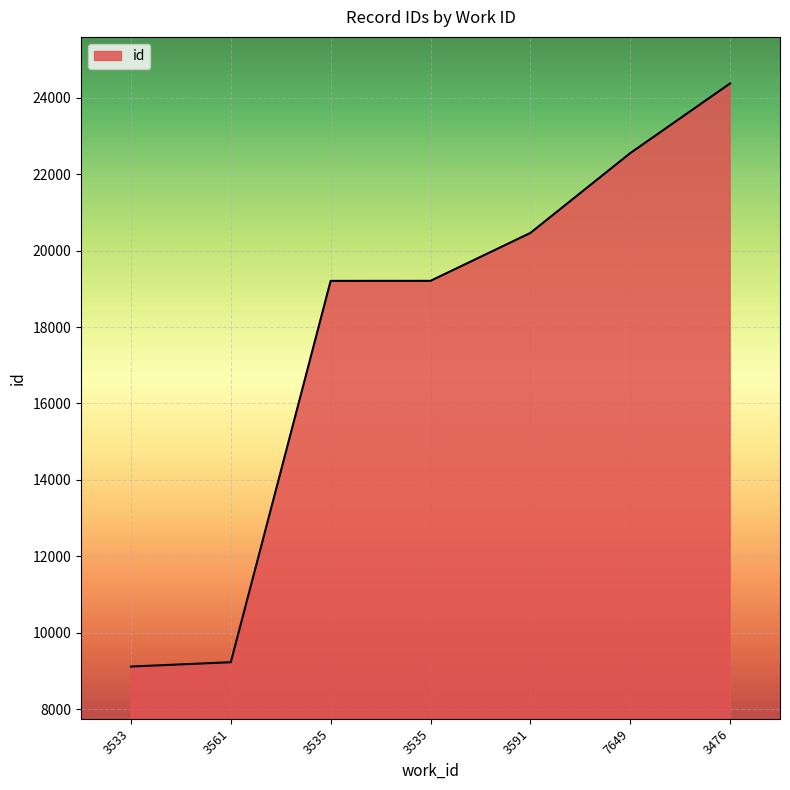

Count the number of categories in the chart.

7